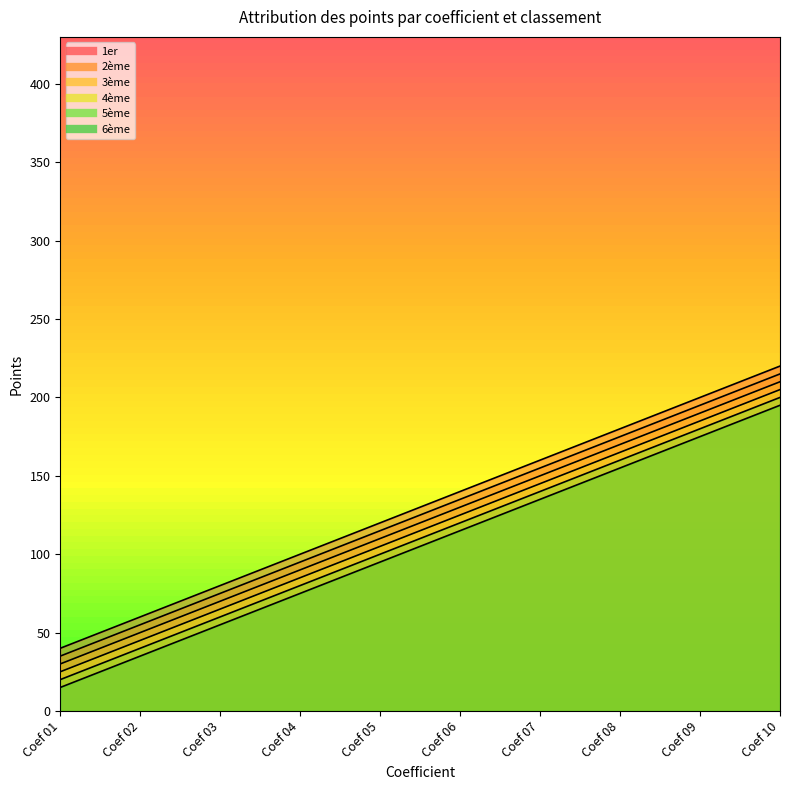

Which series has the largest range (max minus min)?

1er